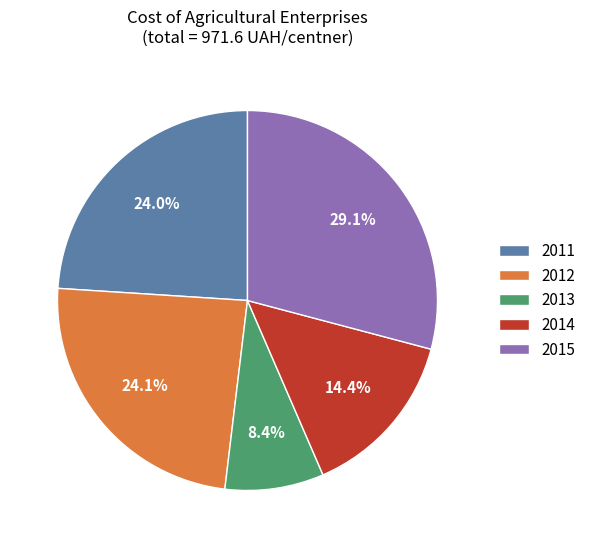

What percentage is NOT represented by 2013?

91.6%